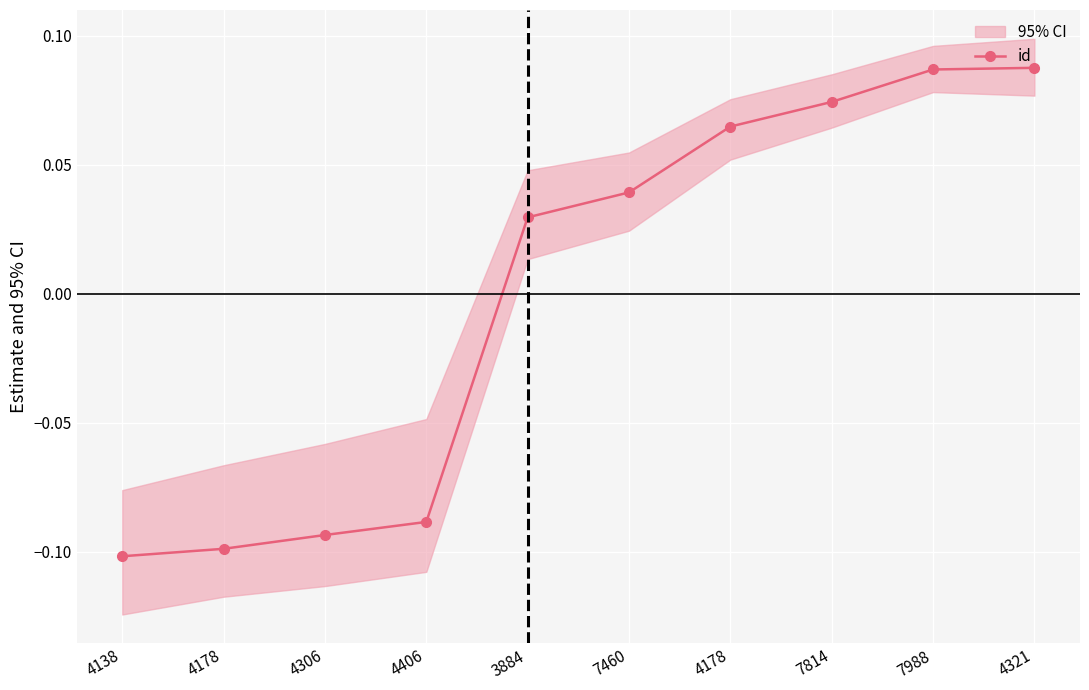

Which has a higher value, 4321 or 7460?

4321